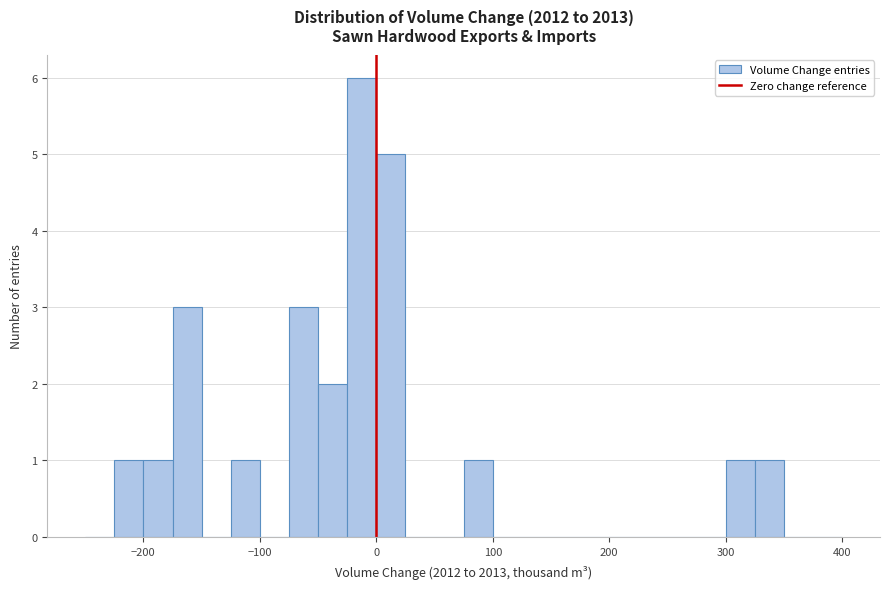

Around what value on the x-axis is the tallest bar? Give the approximate position of its centre, as read against the axis.

-10